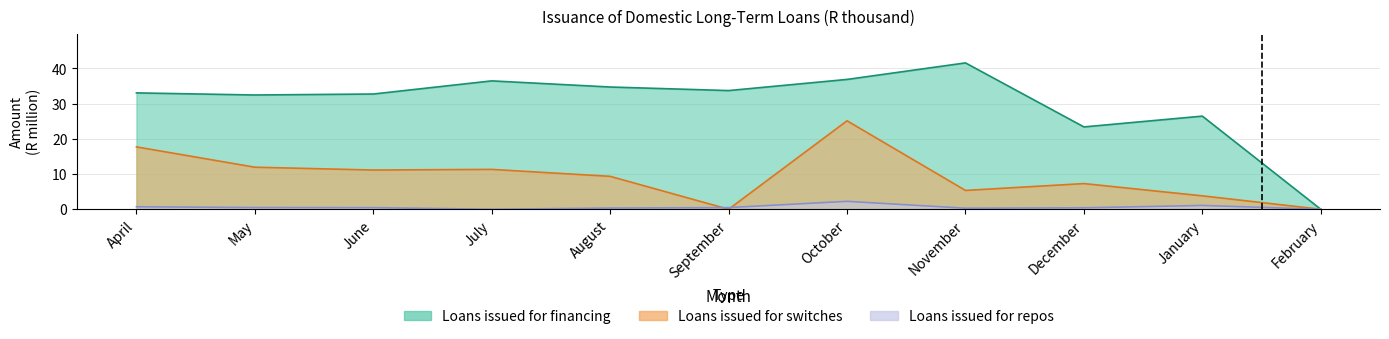

What is the greatest value displayed?

41.6